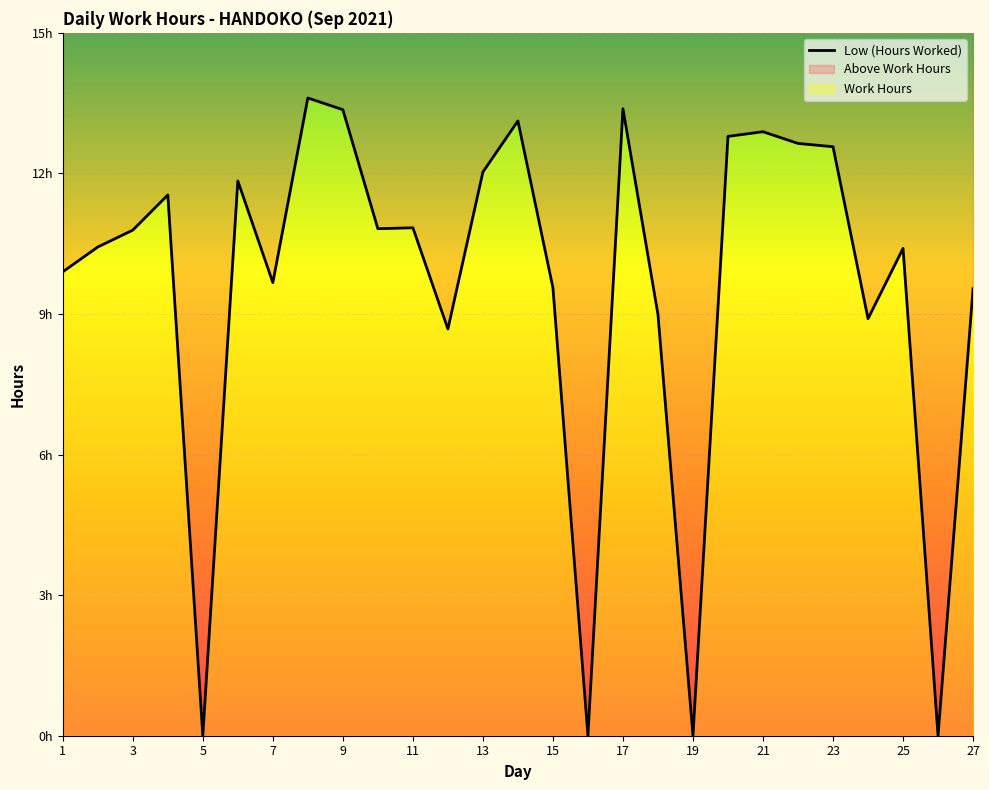

True or false: there are more than 1 points higher than both neighbors.

True